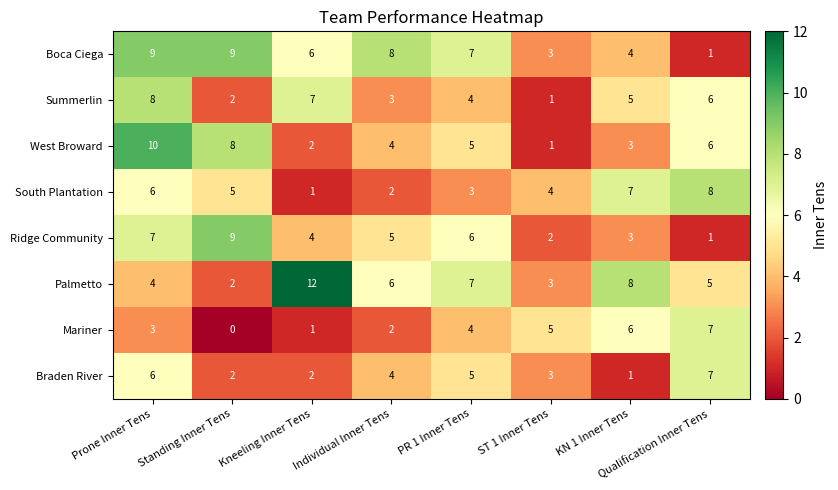

Rank the categories by South Plantation value from lowest to highest.

Kneeling Inner Tens, Individual Inner Tens, PR 1 Inner Tens, ST 1 Inner Tens, Standing Inner Tens, Prone Inner Tens, KN 1 Inner Tens, Qualification Inner Tens